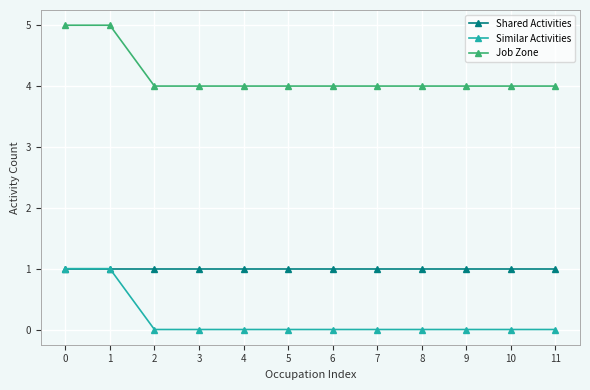

The Job Zone series shows 1 at 11. True or false?

False